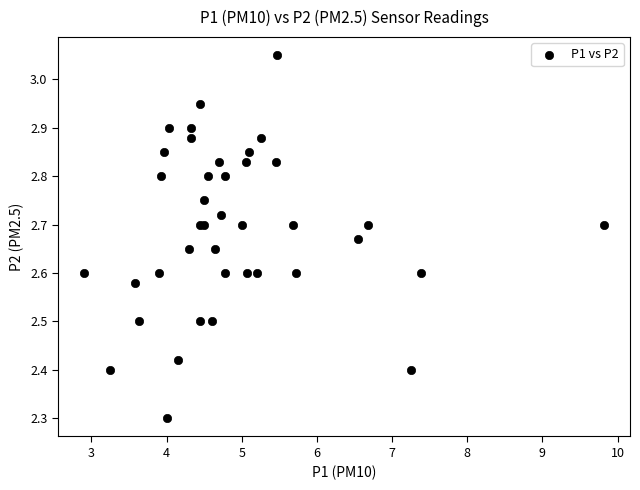

What Y value in the scatter plot is closest to 2?

2.3